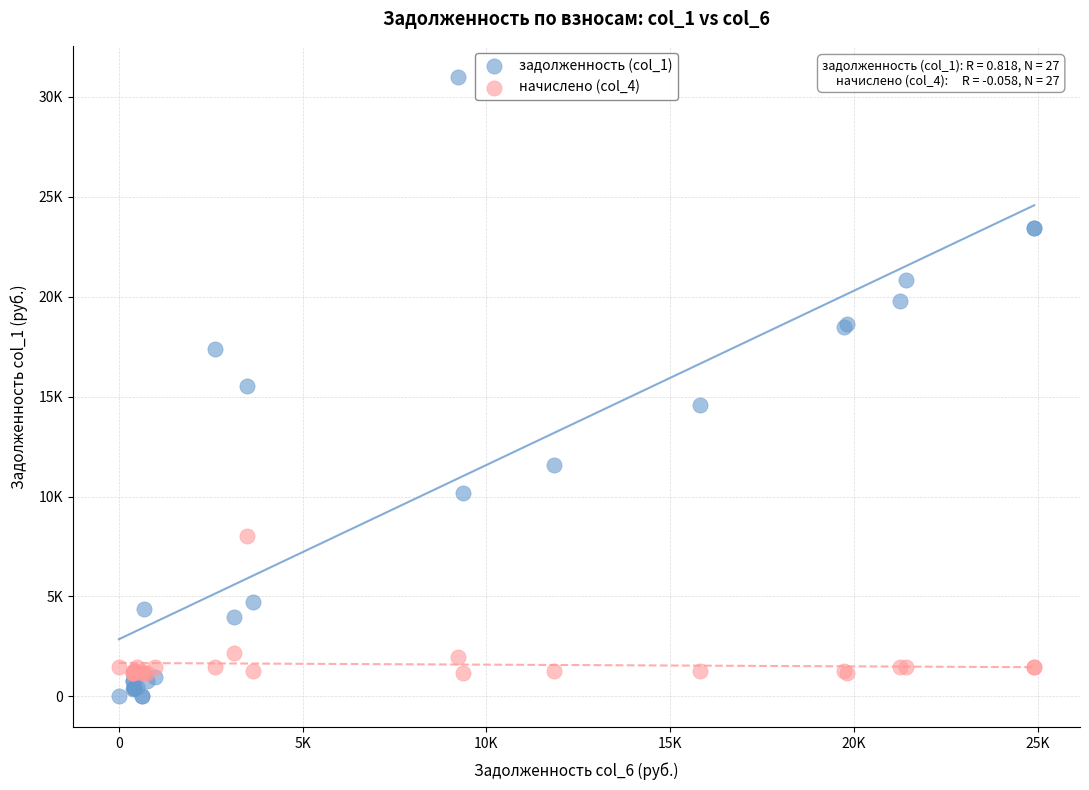

Which series contains the lowest Y value?

задолженность (col_1)